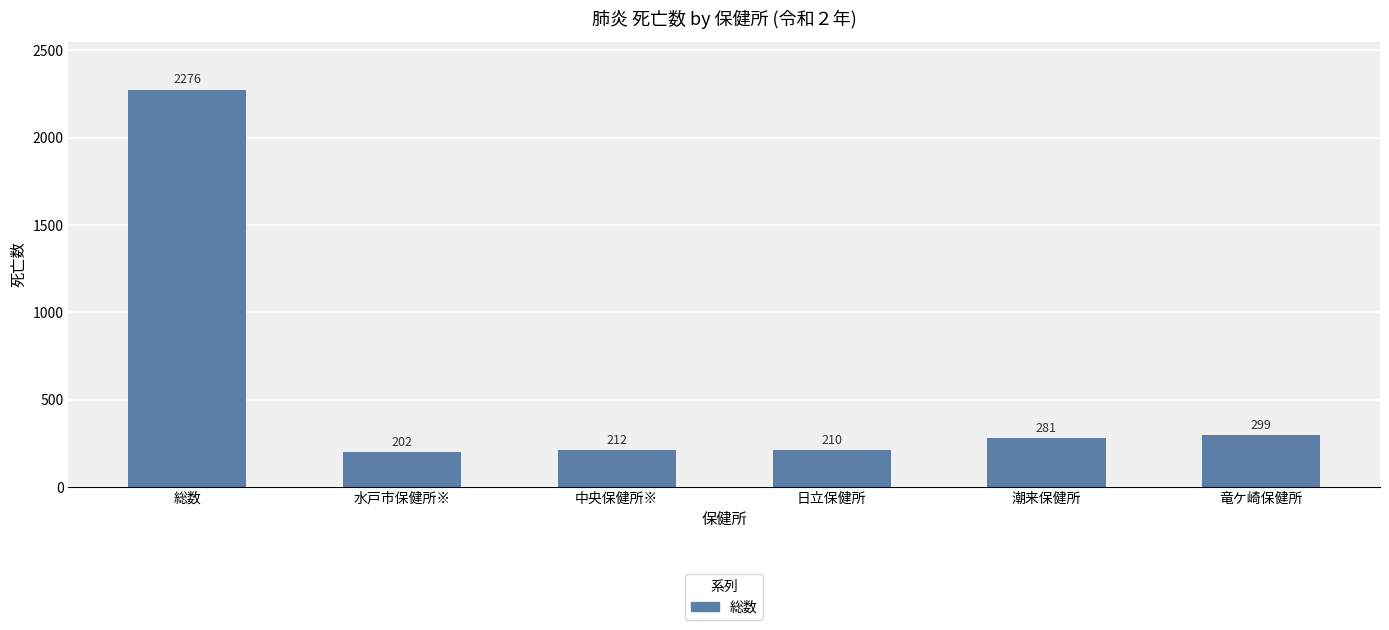

What is the sum of the values at 総数 and 日立保健所?

2486